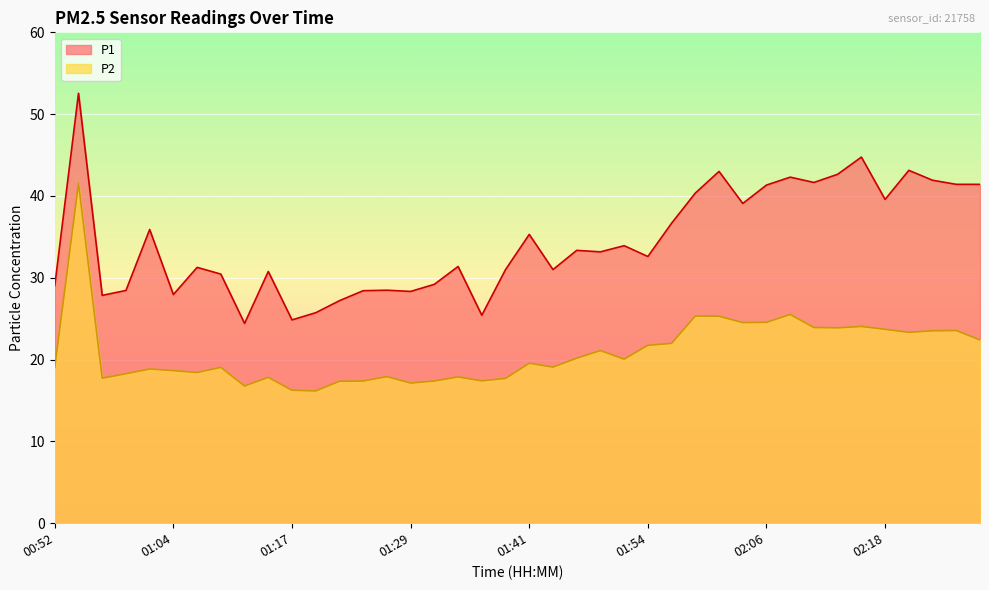

Count the number of data series in this chart.

2